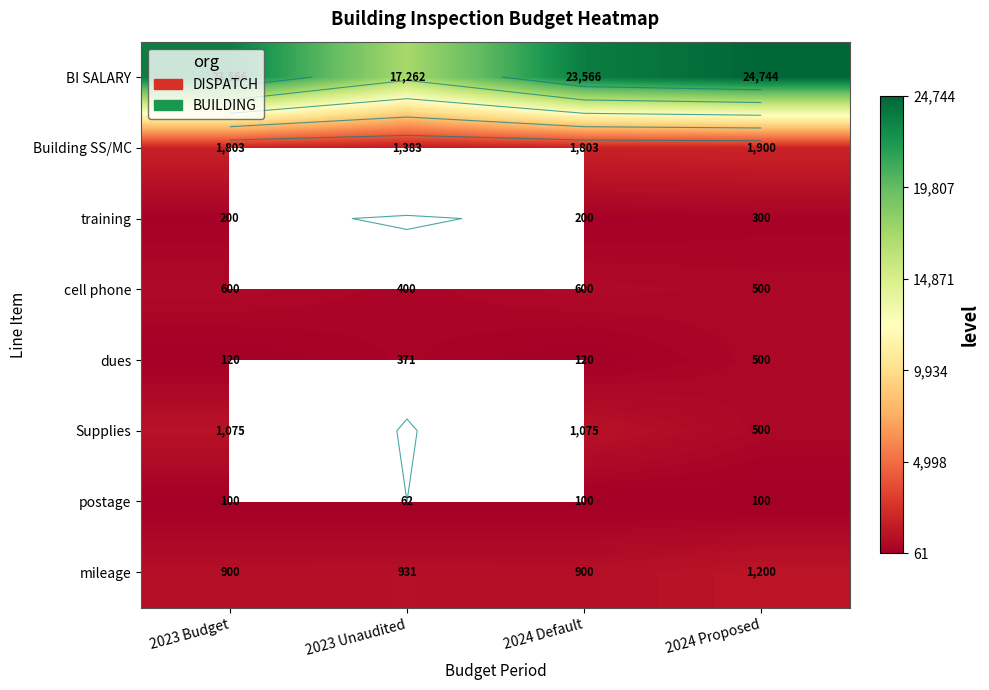

The value of postage at 2024 Proposed is 179.9. True or false?

False